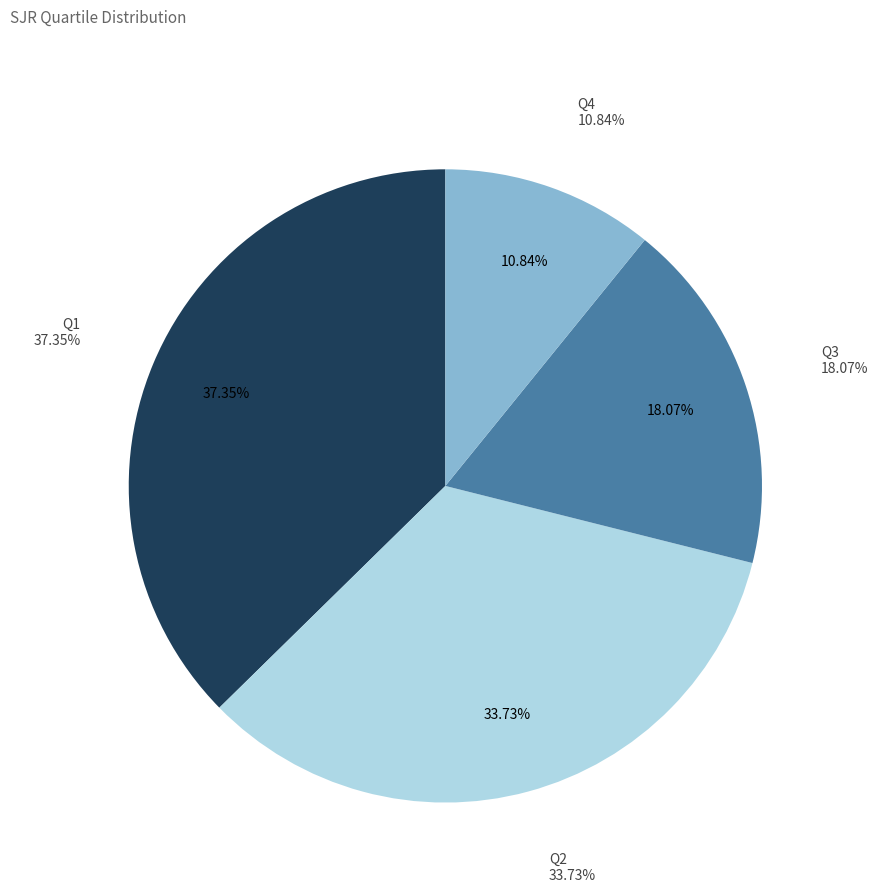

What is the change in value from Q1 to Q4?

-22